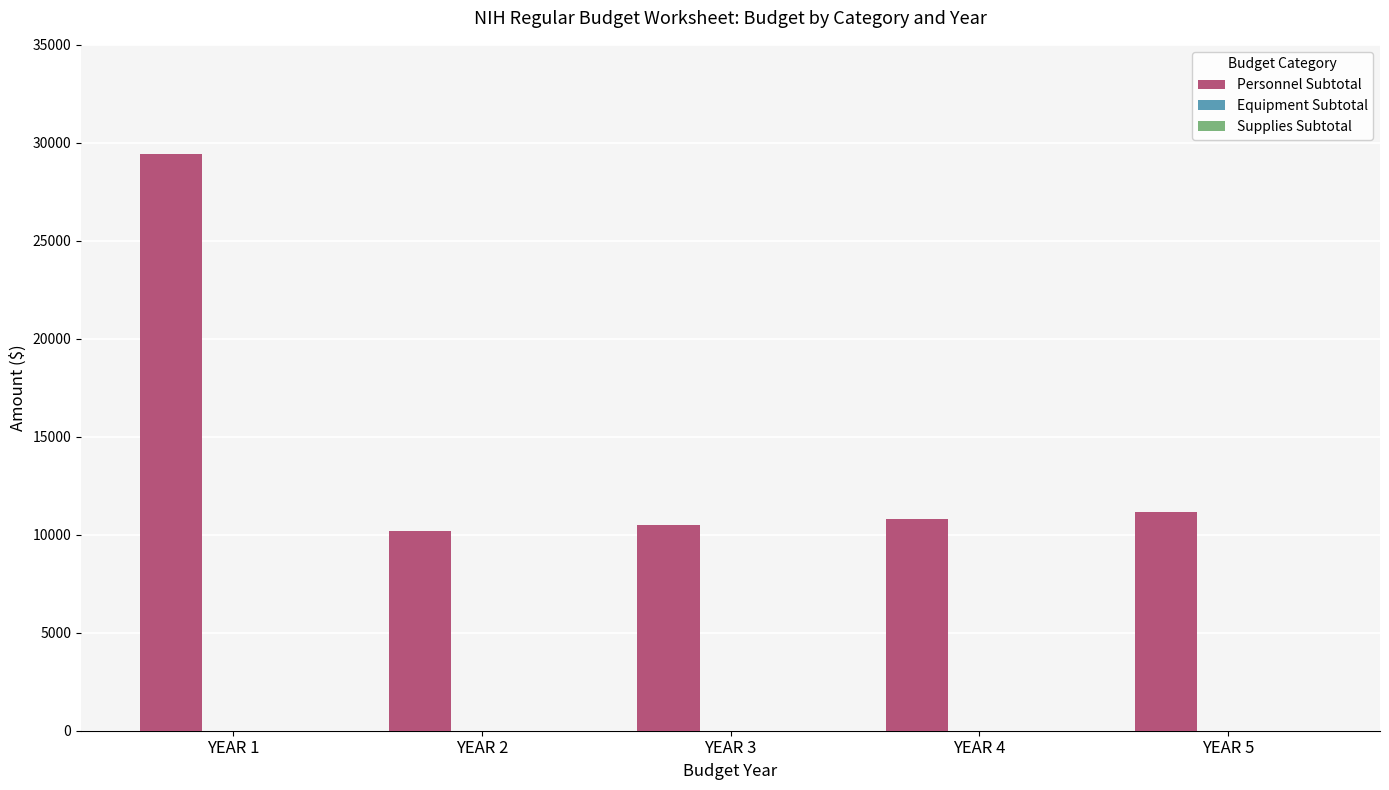

What is the ratio of the value at YEAR 3 to the value at YEAR 1?

0.4